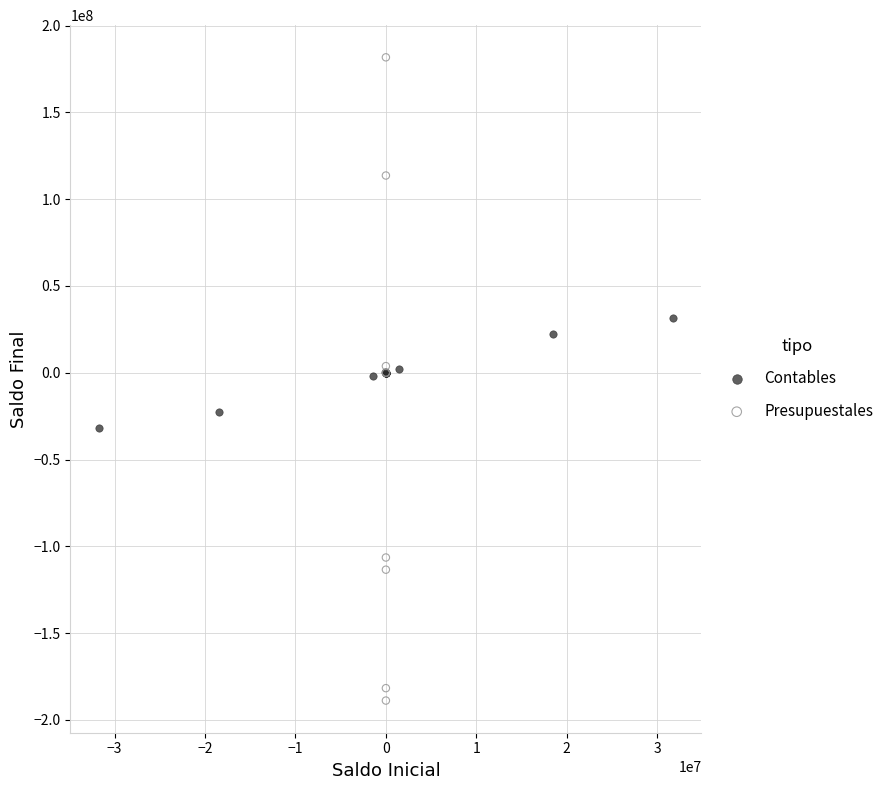

What are all the series names shown in the legend?

Contables, Presupuestales